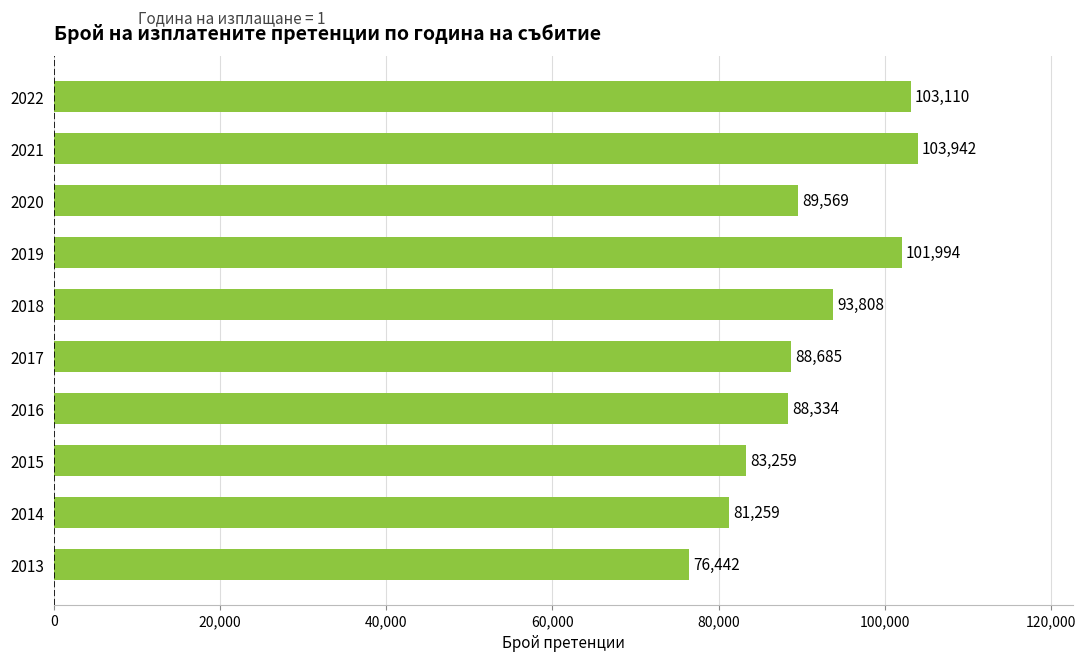

At which category does the chart reach its peak across all series?

2021